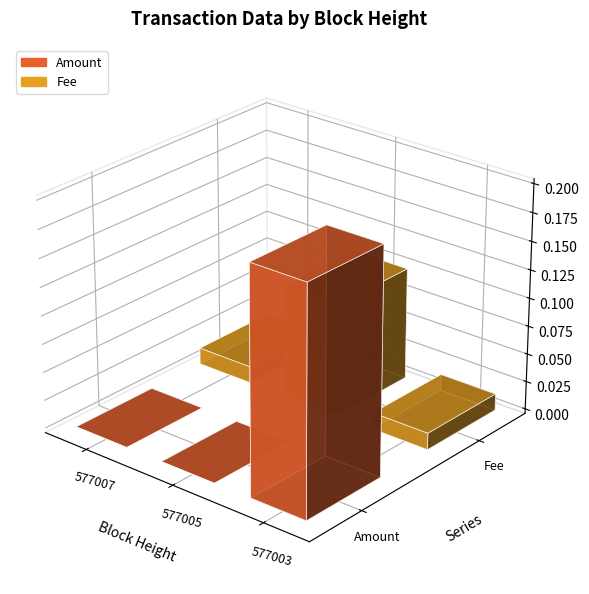

Between 577007 and 577003, which series saw the biggest shift?

Amount